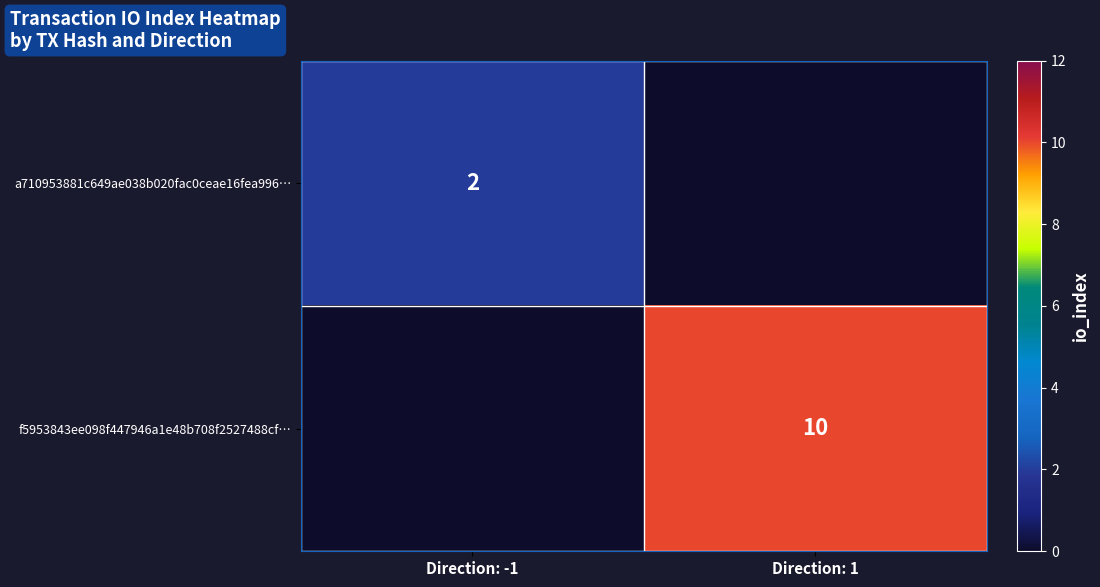

True or false: f5953843ee098f447946a1e48b708f2527488cf… has a value of 6 at Direction: 1.

False